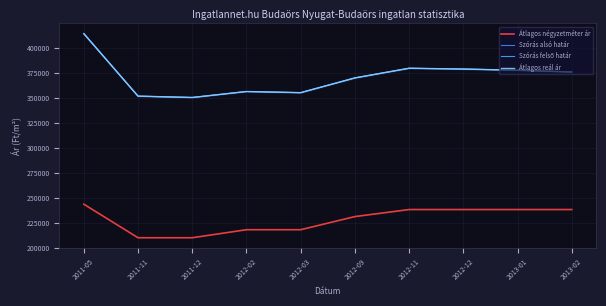

Is this an area chart (filled region under the line)?

No